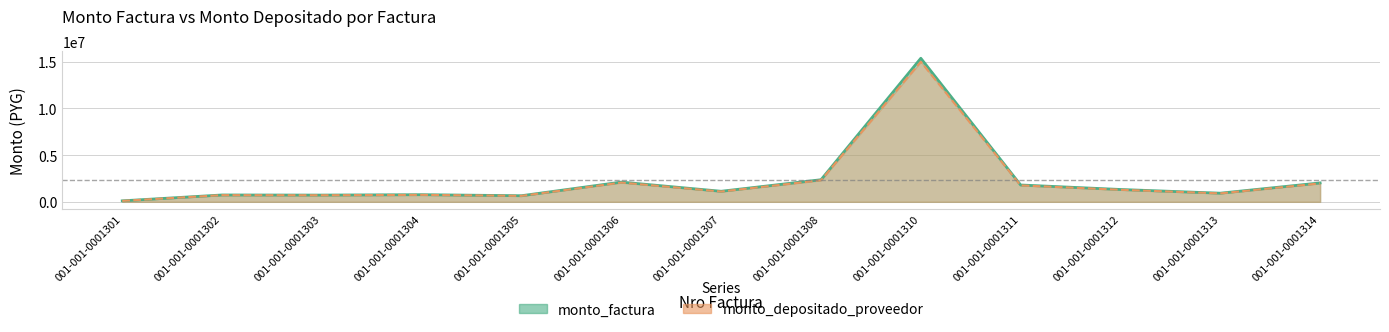

Where is monto_factura nearest to the value 7732200?

001-001-0001308